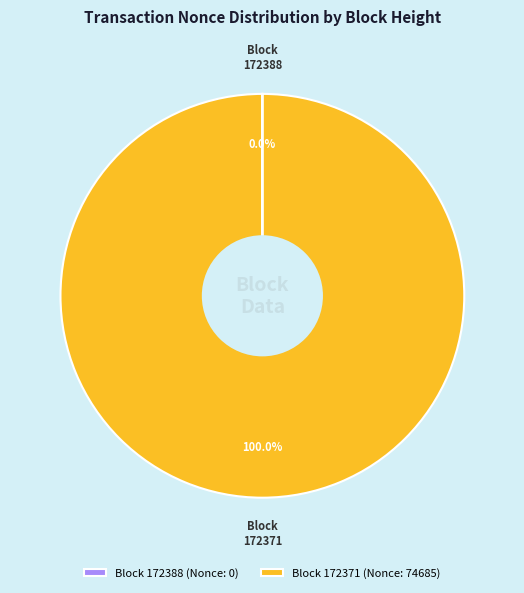

Is Block 172371 (Nonce: 74685) the majority of the pie?

Yes